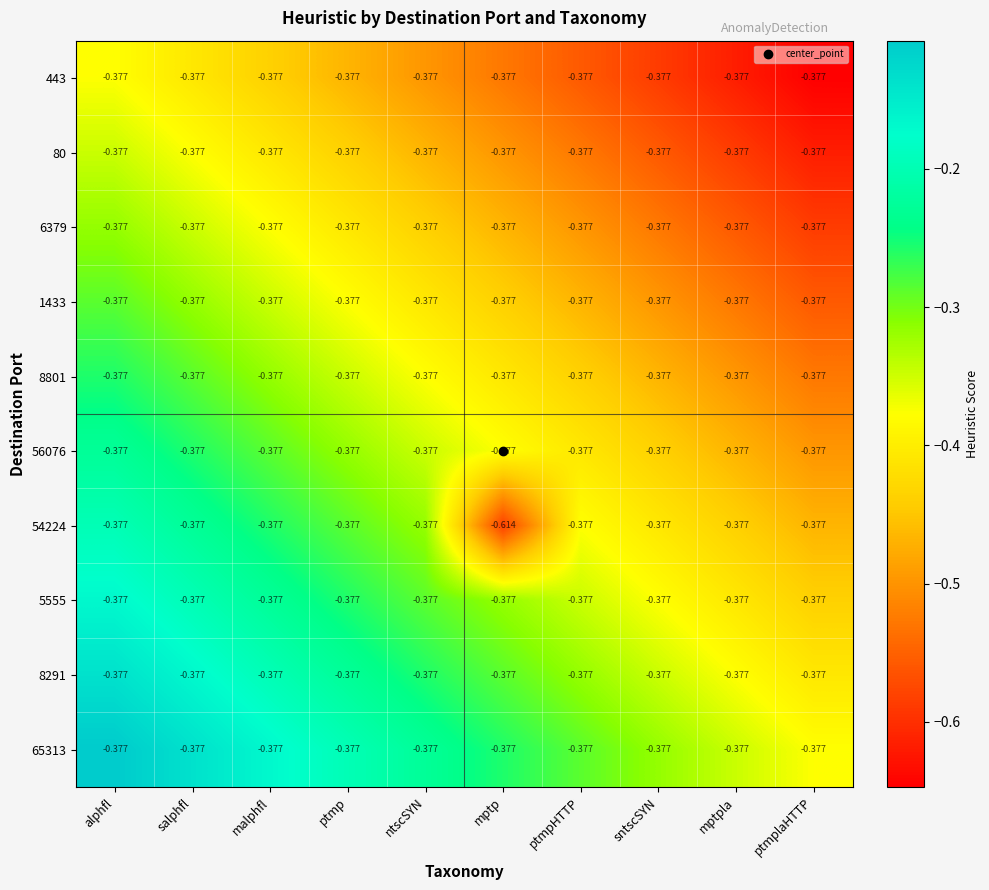

At which category does the chart reach its minimum across all series?

mptp